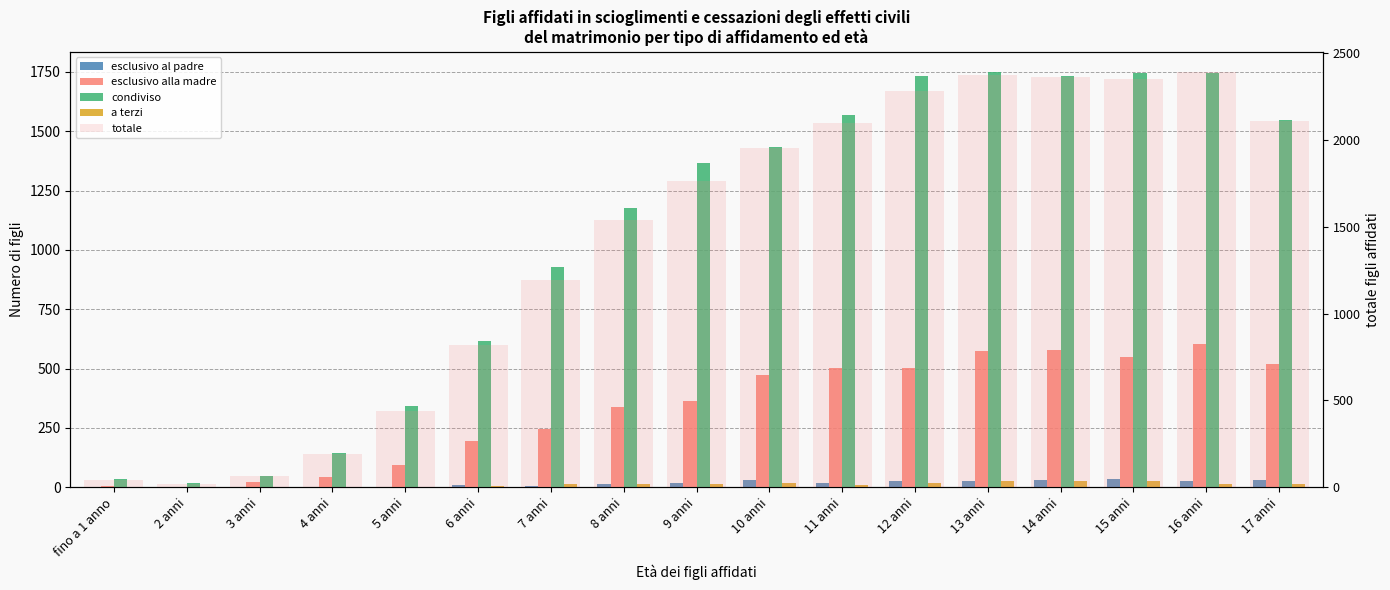

What is the approximate value of condiviso at 17 anni, to the nearest 50?

1550